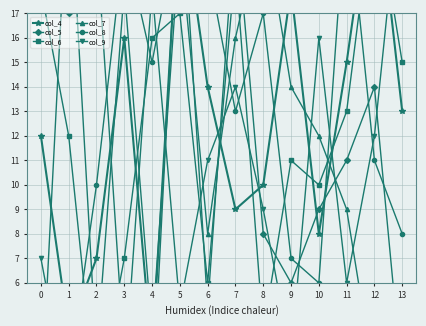

True or false: col_7 has more than 1 interior local peaks.

True